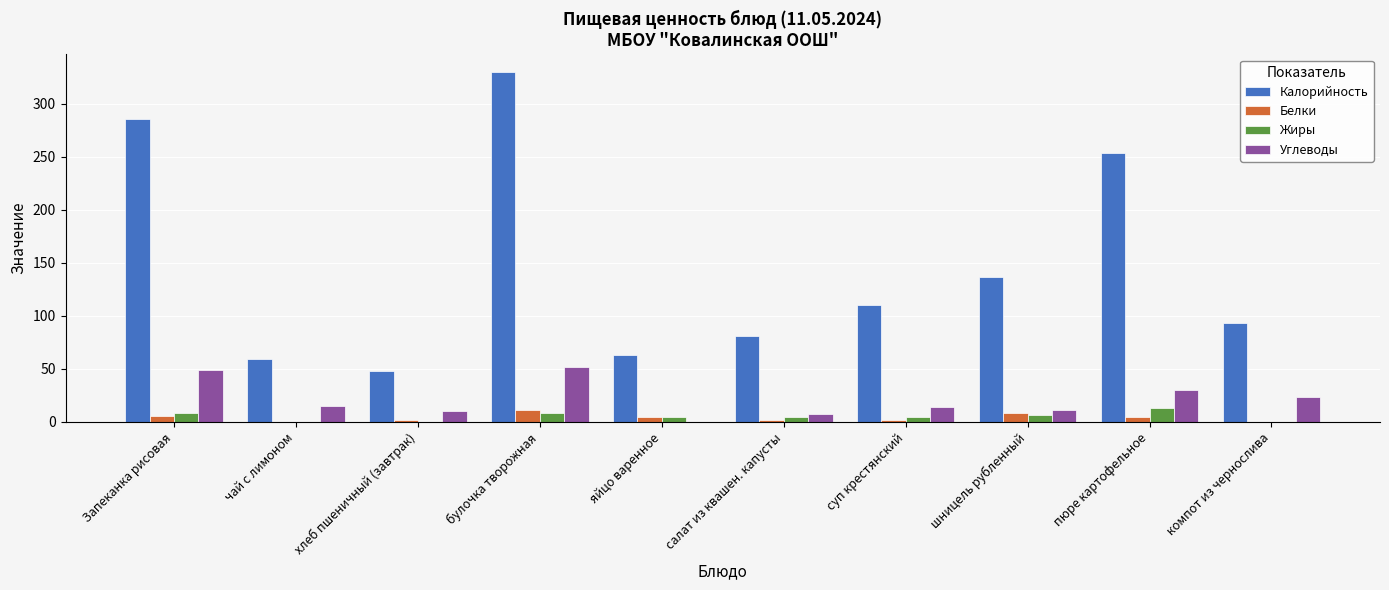

What is the sum of all Углеводы values?

212.1